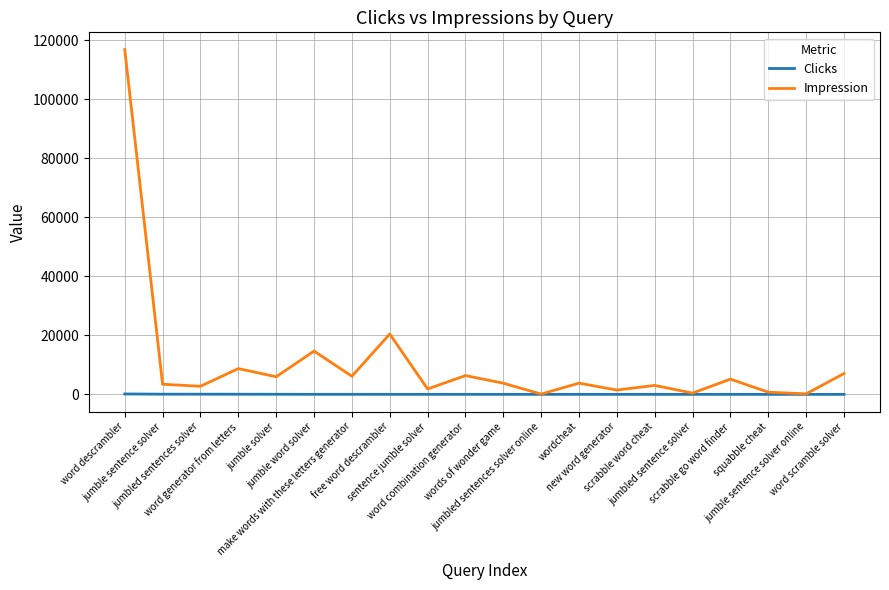

Which series has the largest range (max minus min)?

Impression